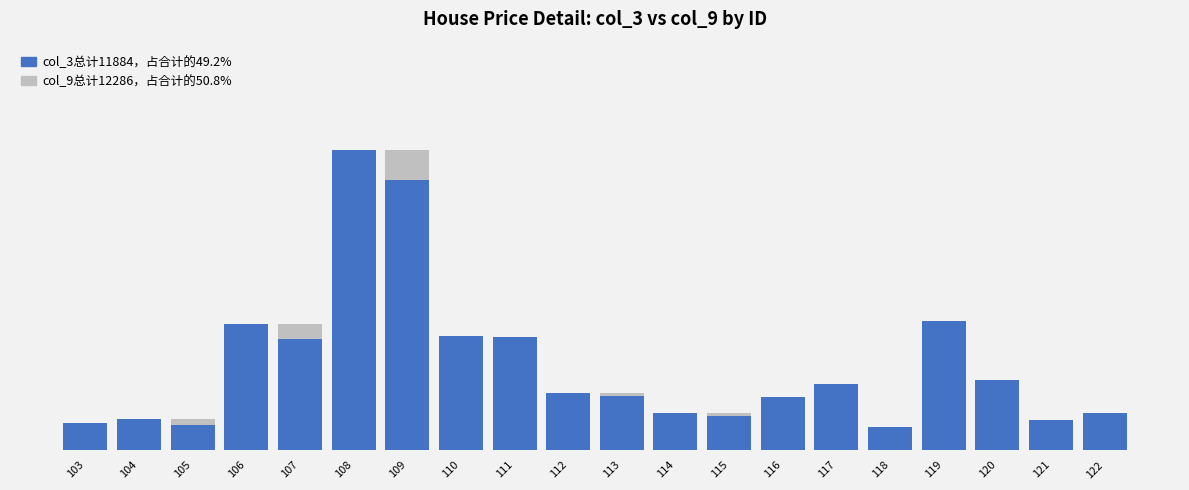

What is the total value across all series at 106?

1760